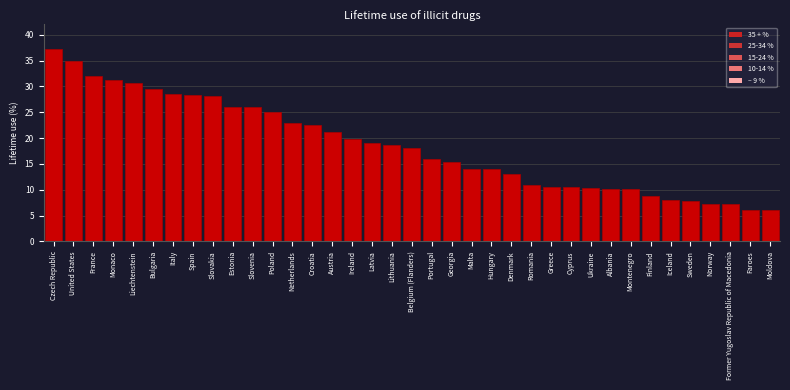

The chart shows a value of 7.2 at Former Yugoslav Republic of Macedonia. True or false?

True